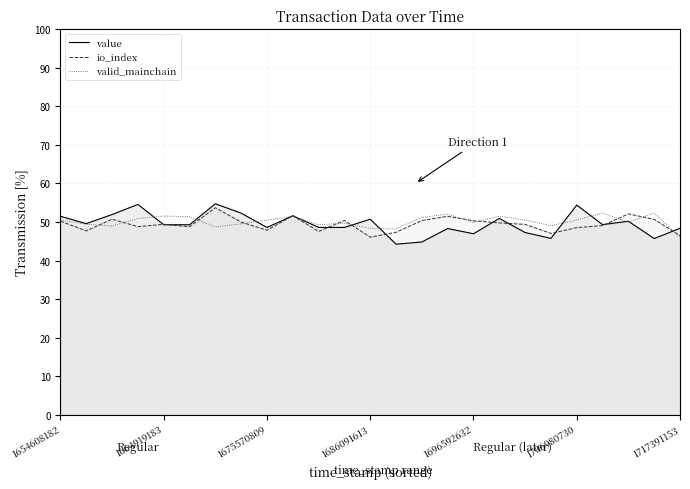

What is the difference between the maximum and second lowest values in the valid_mainchain series?

4.1